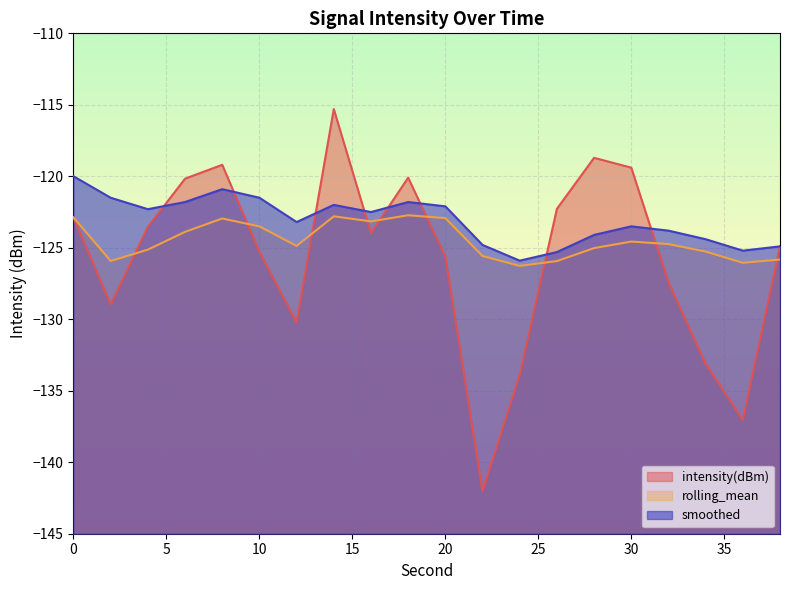

At which label is rolling_mean closest to -124?

6